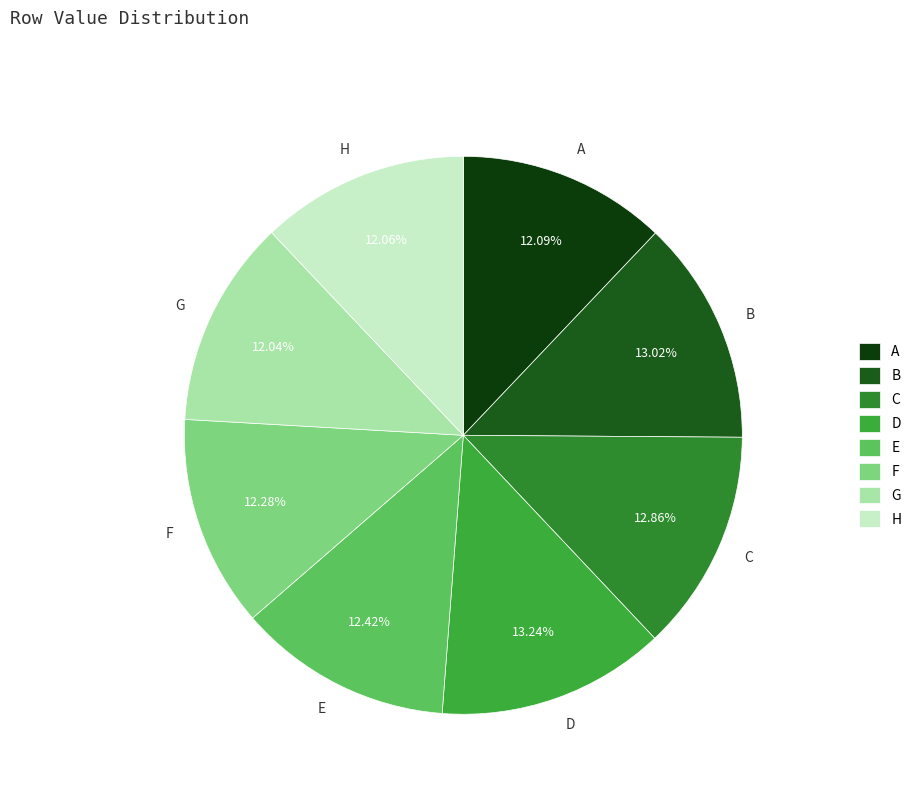

Does E account for over 50% of the chart?

No